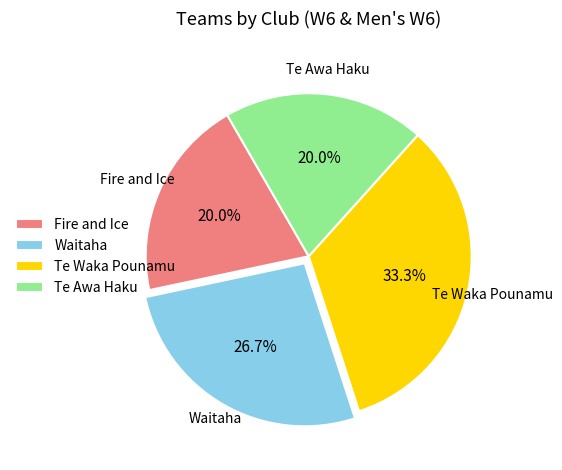

What percentage do Te Awa Haku and Te Waka Pounamu together represent?

53.3%